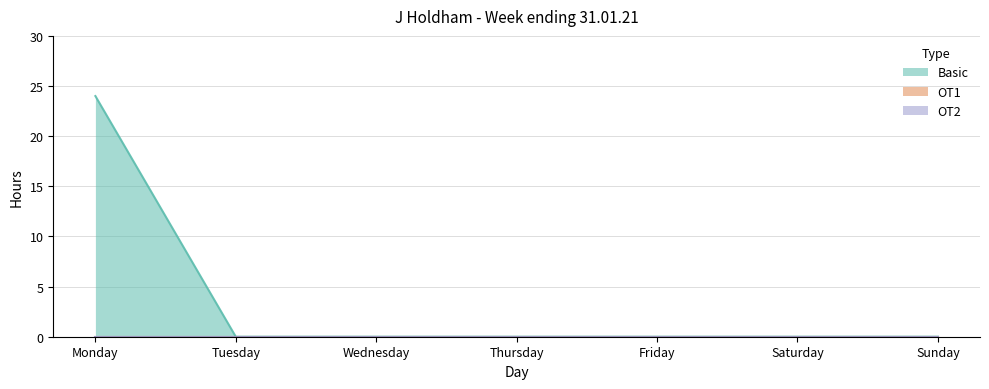

At which category is the sum across all series the highest?

Monday